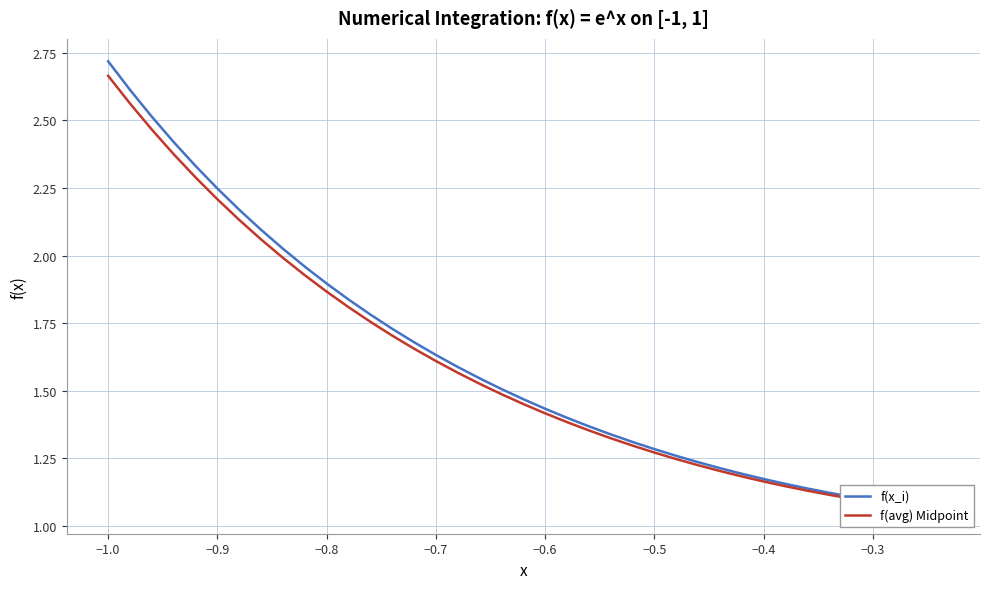

True or false: f(x_i) has more than 2 interior local peaks.

False